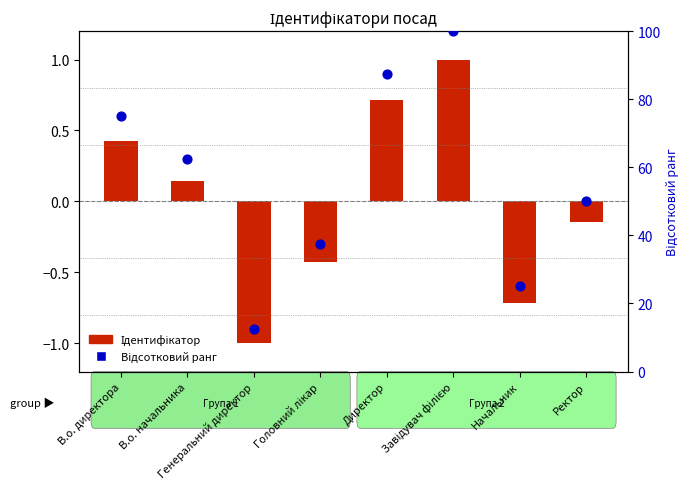

At which category is the sum across all series the highest?

Завідувач філією